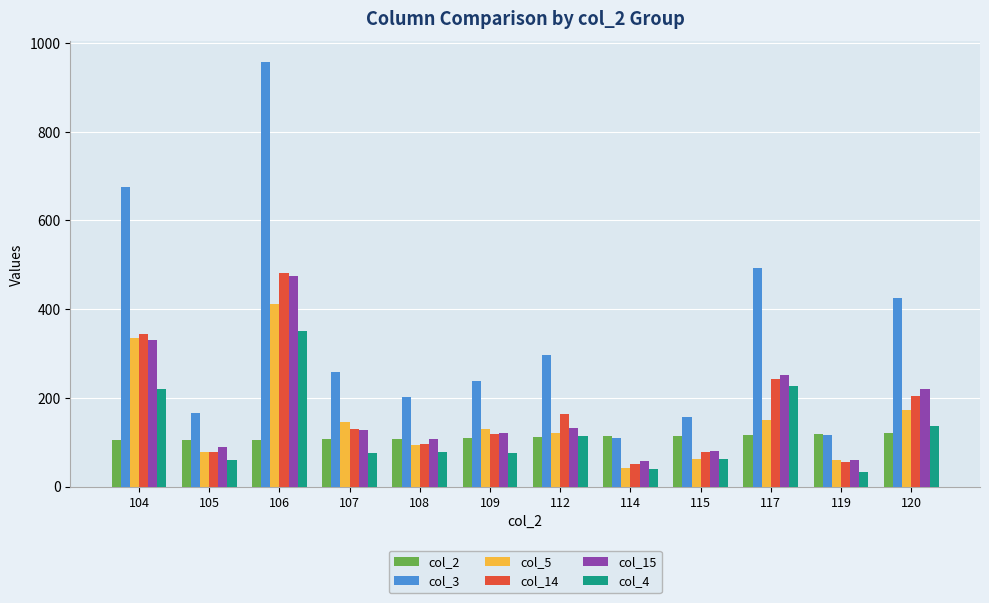

Which series has the largest range (max minus min)?

col_3